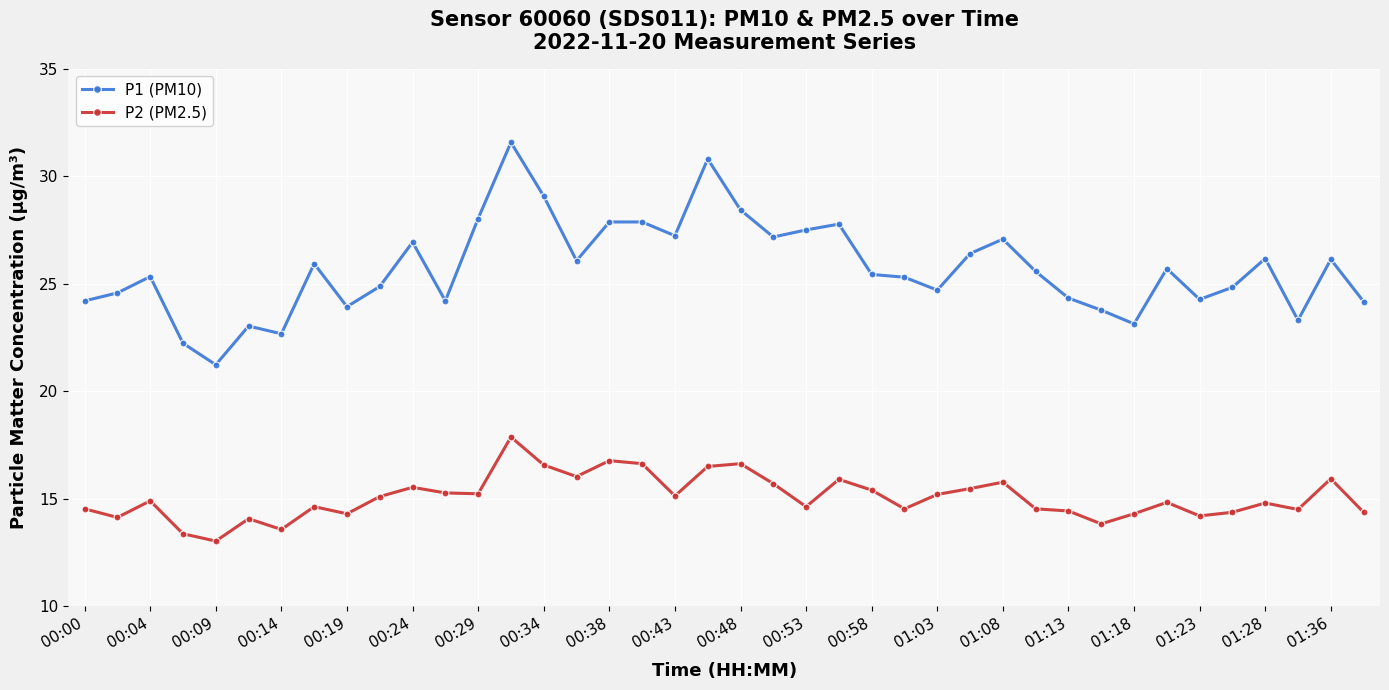

Count the number of data series in this chart.

2